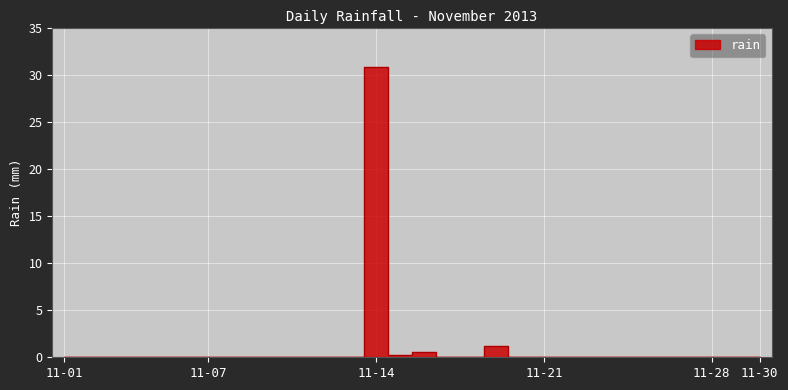

What is the difference between the maximum and second lowest values?

30.8